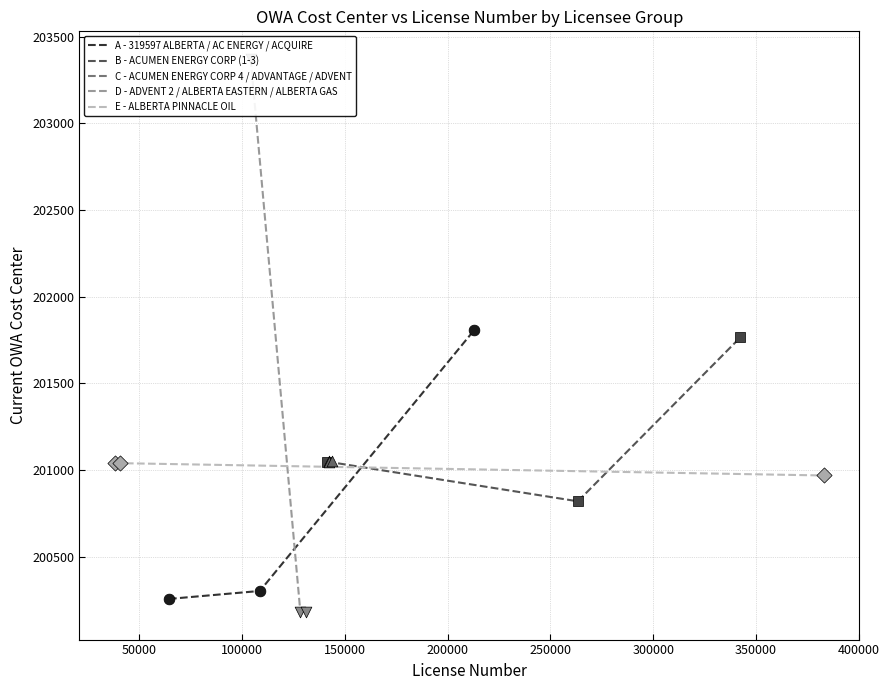

What is the maximum value for A - 319597 ALBERTA / AC ENERGY / ACQUIRE?

201808